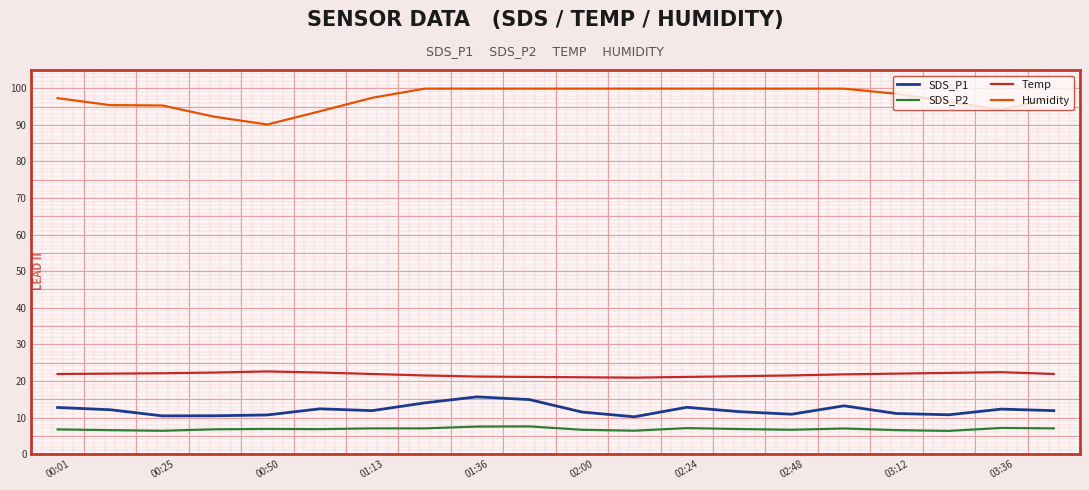

Rank the series by their maximum value, from lowest to highest.

SDS_P2, SDS_P1, Temp, Humidity